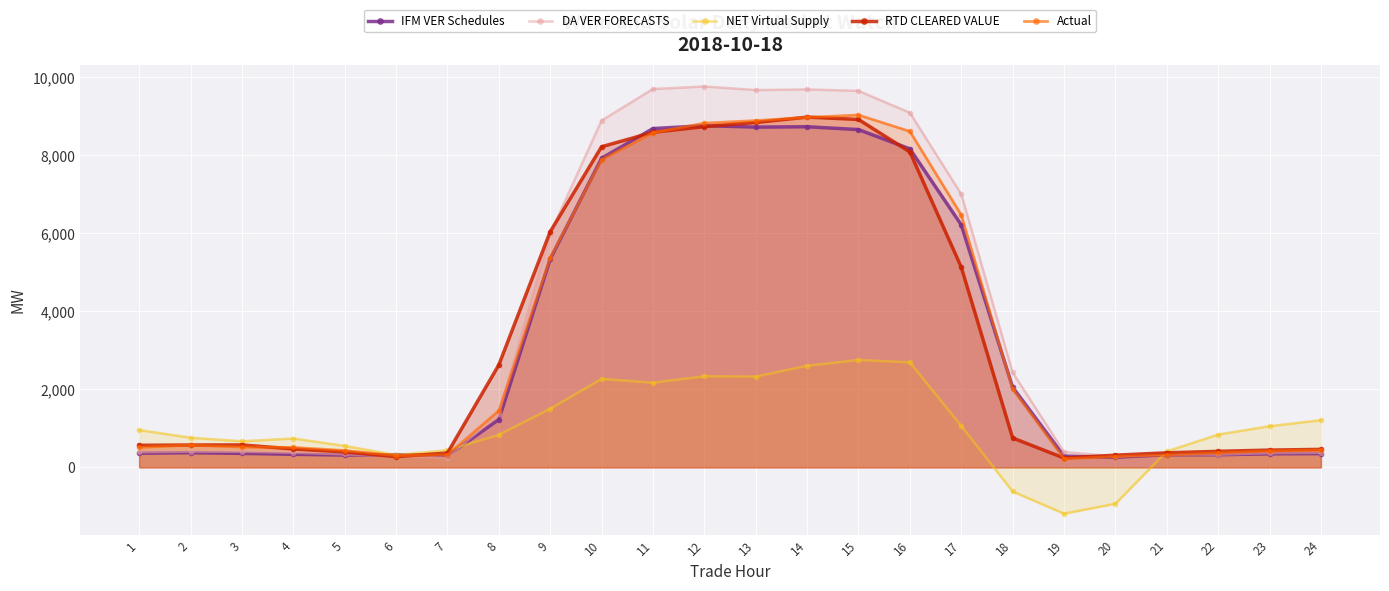

How many distinct data groups are displayed?

5